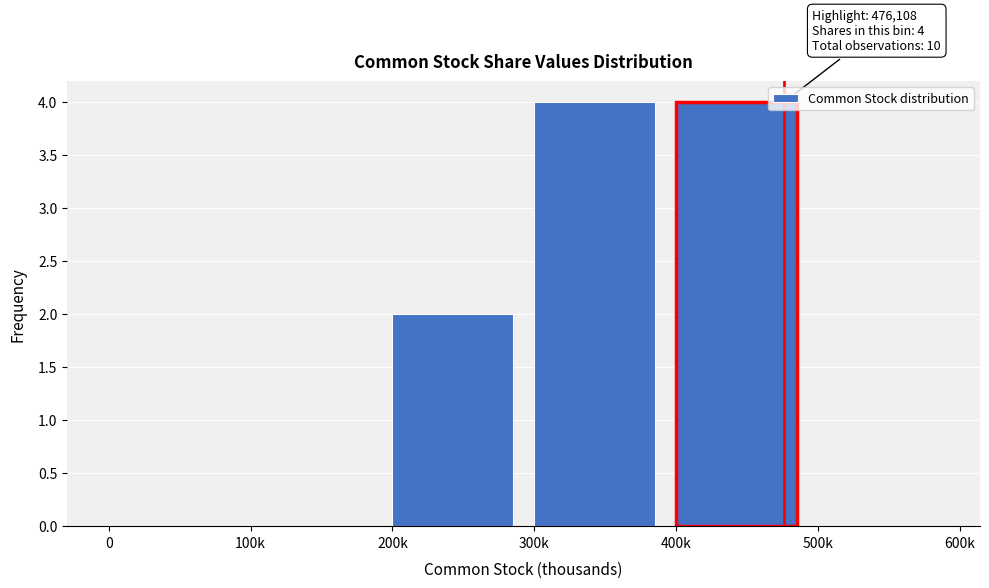

Reading right to left, transcribe all the data shown in this chart.

500k=0	400k=4	300k=4	200k=2	100k=0	0=0